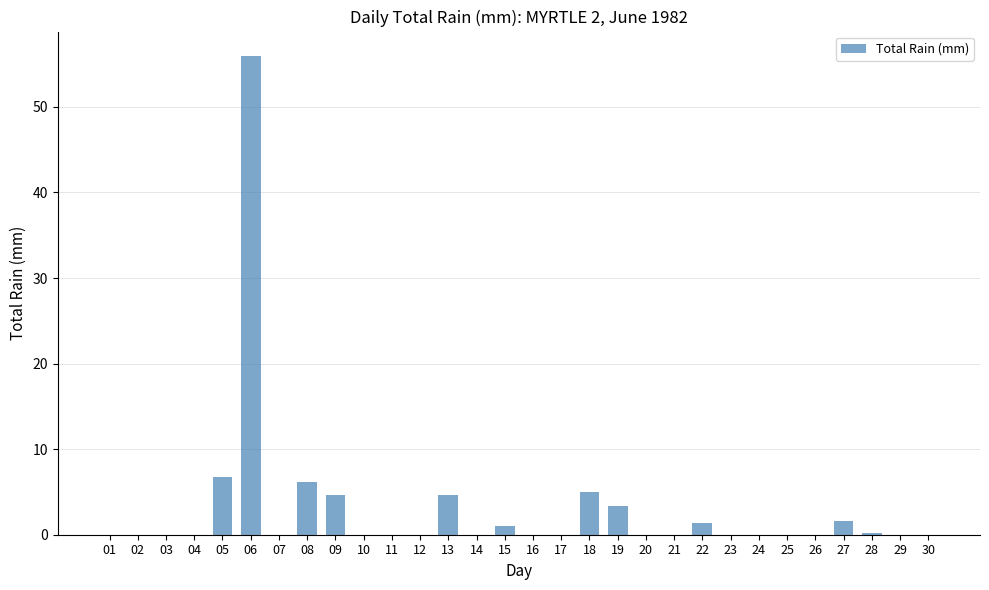

Which category has the highest value across all series?

06